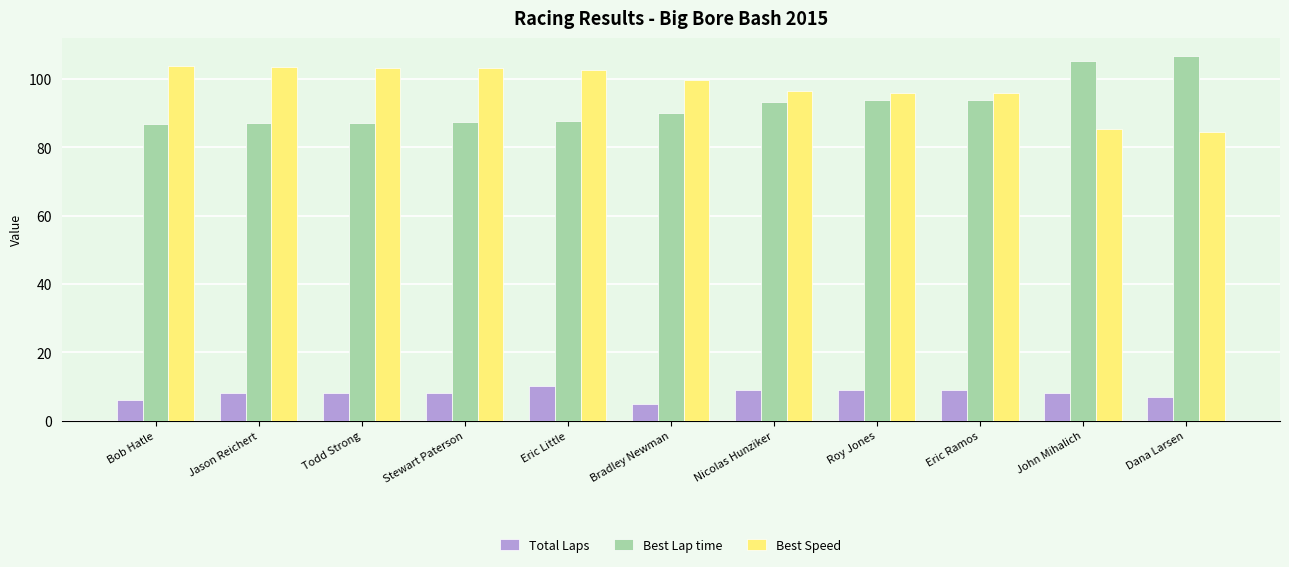

What is the greatest value displayed?

106.6